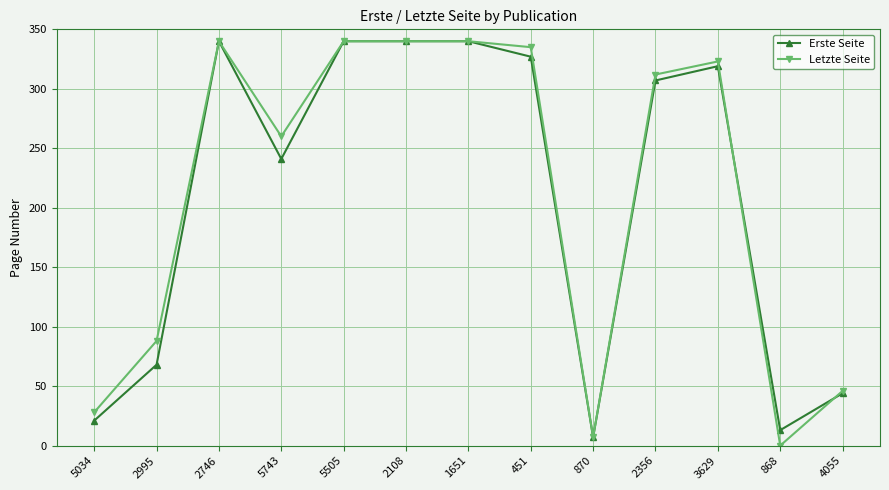

The value of Letzte Seite at 2108 is 150. True or false?

False